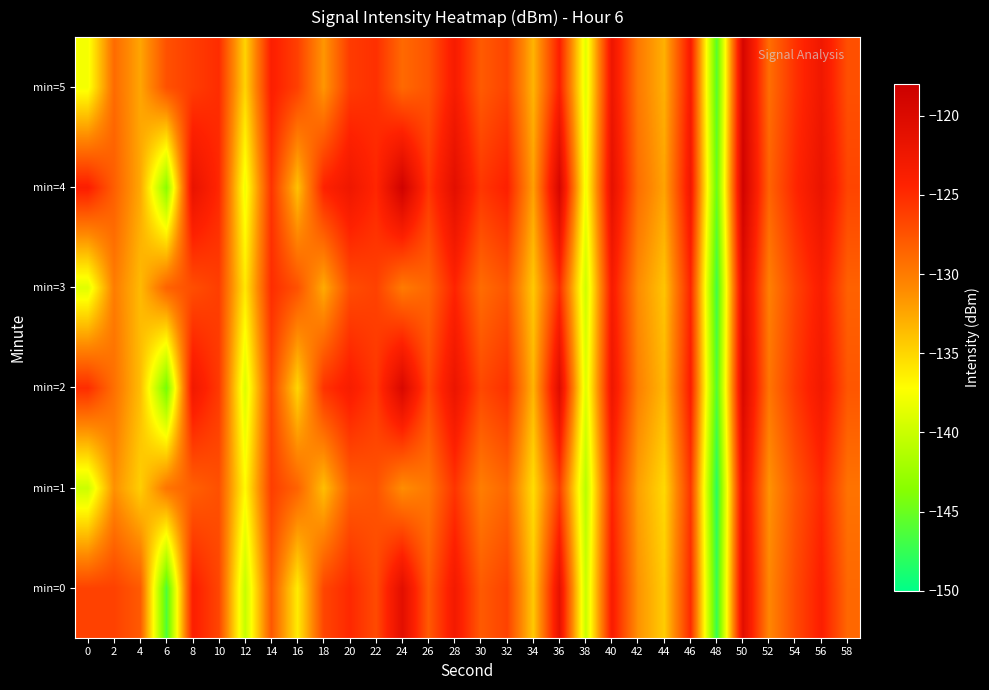

Reading right to left, list all the values displayed in this chart.

min=0: 58=-128.8	56=-124.0	54=-126.9	52=-130.7	50=-120.9	48=-147.4	46=-125.0	44=-134.5	42=-131.4	40=-123.6	38=-140.2	36=-121.5	34=-134.4	32=-126.4	30=-128.0	28=-123.0	26=-128.0	24=-120.9	22=-127.0	20=-124.8	18=-126.7	16=-136.2	14=-127.8	12=-140.3	10=-126.7	8=-124.0	6=-146.3	4=-128.0	2=-126.4	0=-126.4
min=1: 58=-129.5	56=-124.8	54=-127.6	52=-131.4	50=-121.5	48=-148.1	46=-125.7	44=-135.2	42=-132.1	40=-124.5	38=-141.0	36=-126.3	34=-135.4	32=-128.7	30=-130.2	28=-125.6	26=-129.8	24=-131.1	22=-127.5	20=-128.2	18=-133.8	16=-128.5	14=-126.2	12=-137.0	10=-127.3	8=-128.3	6=-129.6	4=-134.6	2=-131.3	0=-139.9
min=2: 58=-127.7	56=-122.9	54=-125.8	52=-129.6	50=-119.8	48=-146.2	46=-123.9	44=-133.4	42=-130.3	40=-122.4	38=-139.0	36=-120.4	34=-133.2	32=-125.3	30=-126.8	28=-122.0	26=-126.8	24=-119.7	22=-125.8	20=-123.6	18=-125.5	16=-135.0	14=-126.6	12=-139.1	10=-125.9	8=-122.8	6=-144.5	4=-133.7	2=-129.3	0=-125.1
min=3: 58=-128.4	56=-123.7	54=-126.5	52=-130.3	50=-120.4	48=-147.0	46=-124.6	44=-134.1	42=-131.0	40=-123.4	38=-139.9	36=-125.2	34=-134.3	32=-127.6	30=-129.1	28=-124.5	26=-128.7	24=-130.0	22=-126.4	20=-127.1	18=-132.7	16=-127.4	14=-125.1	12=-136.0	10=-126.2	8=-127.2	6=-128.5	4=-133.5	2=-130.1	0=-138.8
min=4: 58=-126.6	56=-121.8	54=-124.7	52=-128.5	50=-118.7	48=-145.1	46=-122.8	44=-132.3	42=-129.2	40=-121.3	38=-137.9	36=-119.3	34=-132.1	32=-124.2	30=-125.7	28=-120.9	26=-125.7	24=-118.6	22=-124.7	20=-122.5	18=-124.4	16=-133.9	14=-125.5	12=-138.0	10=-124.8	8=-121.7	6=-143.4	4=-132.6	2=-128.2	0=-124.0
min=5: 58=-127.3	56=-122.6	54=-125.4	52=-129.2	50=-119.3	48=-145.9	46=-123.5	44=-133.0	42=-129.9	40=-122.3	38=-138.8	36=-124.1	34=-133.2	32=-126.5	30=-128.0	28=-123.4	26=-127.6	24=-128.9	22=-125.3	20=-126.0	18=-131.6	16=-126.3	14=-124.0	12=-134.9	10=-125.1	8=-126.1	6=-127.4	4=-132.4	2=-129.0	0=-137.7